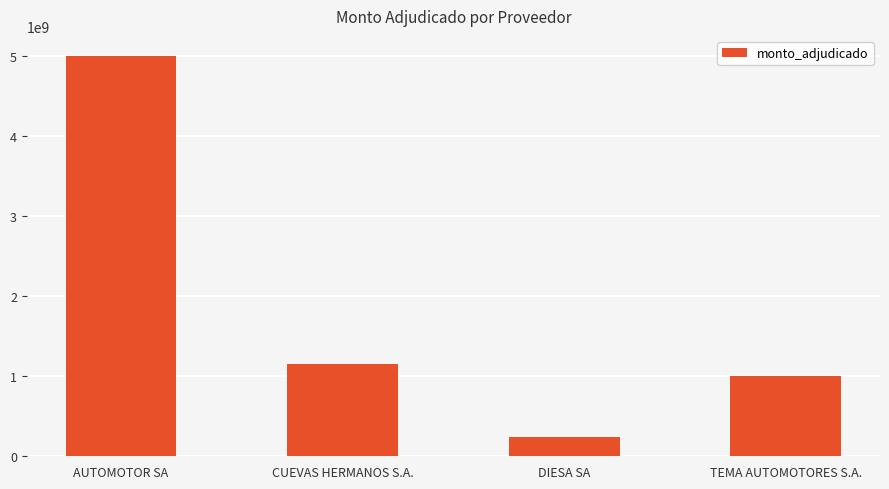

Rank the categories by value from highest to lowest.

AUTOMOTOR SA, CUEVAS HERMANOS S.A., TEMA AUTOMOTORES S.A., DIESA SA